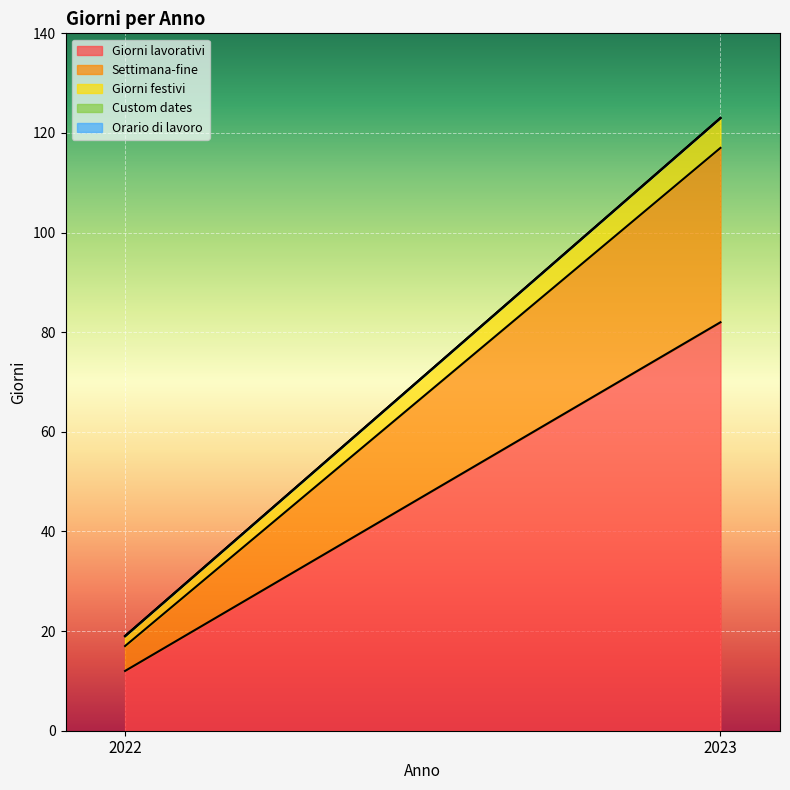

The value of Settimana-fine at 2023 is 35. True or false?

True